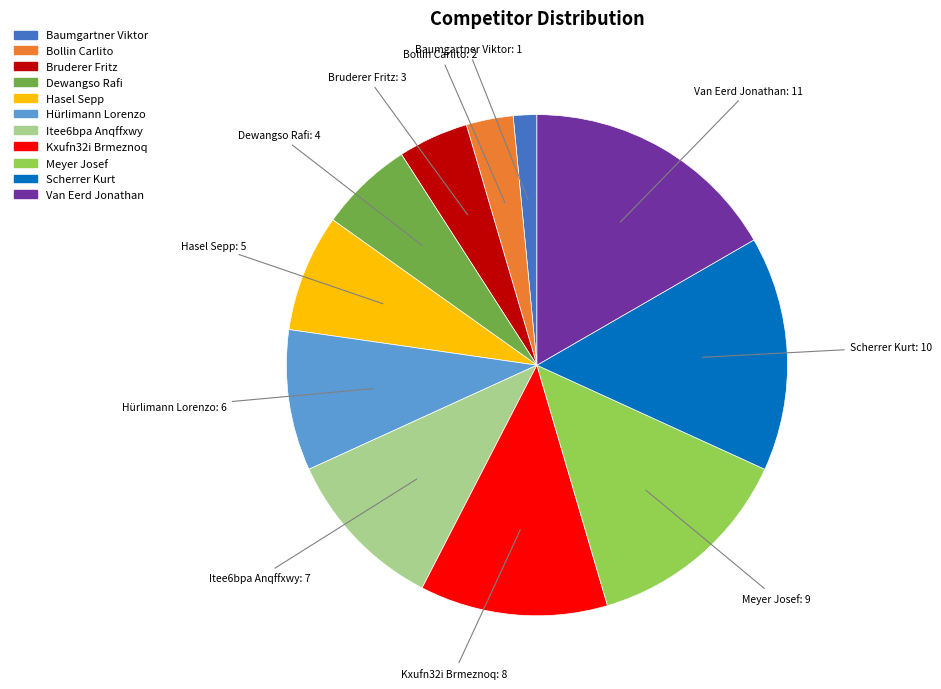

The Scherrer Kurt slice represents 15% of the pie. True or false?

True